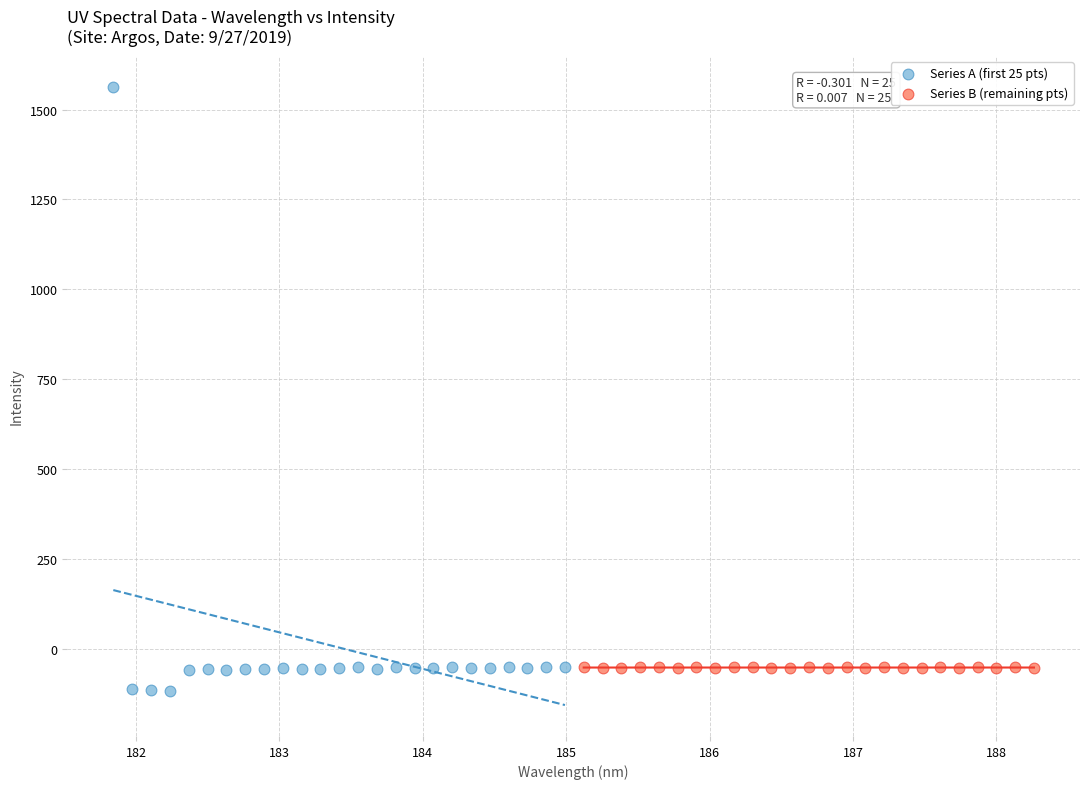

Which series contains the lowest Y value?

Series A (first 25 pts)